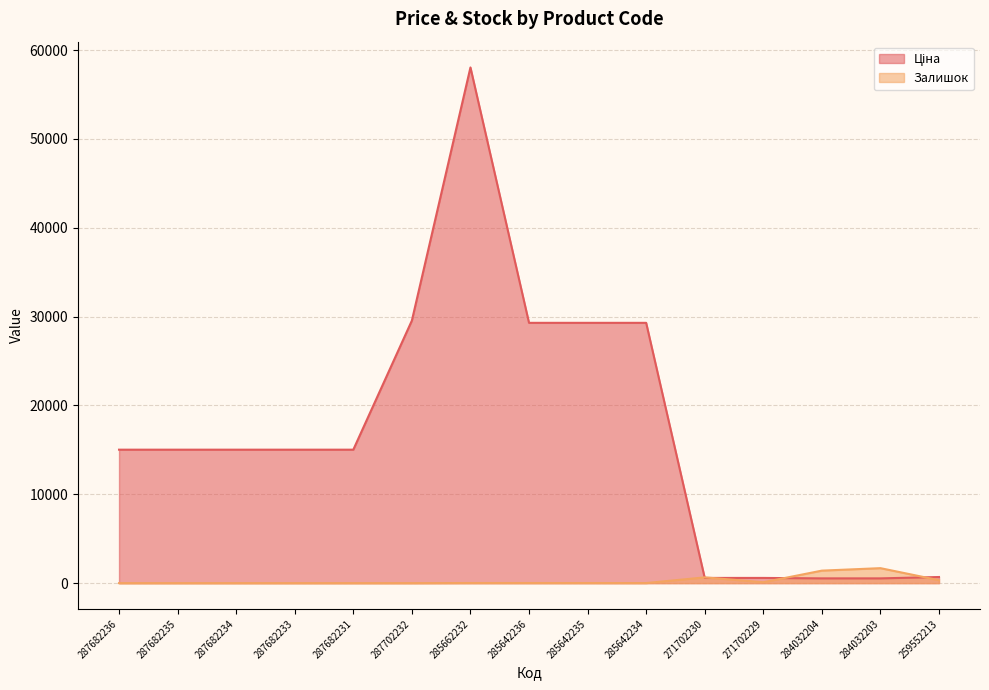

True or false: Ціна has more than 0 interior local peaks.

True